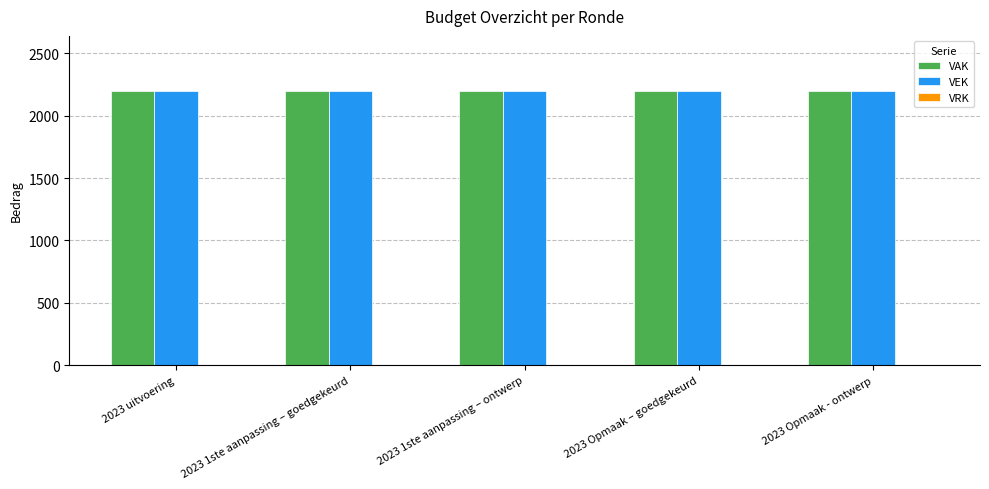

True or false: VAK has a value of 2200 at 2023 1ste aanpassing – goedgekeurd.

True